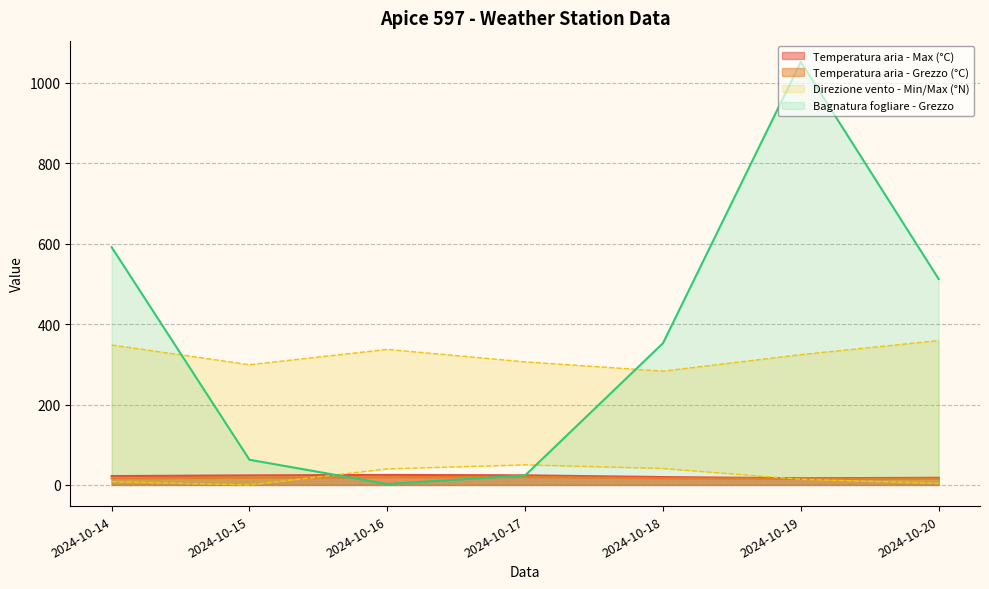

What is the sum of all Direzione vento - Max (°N) values?

2256.0